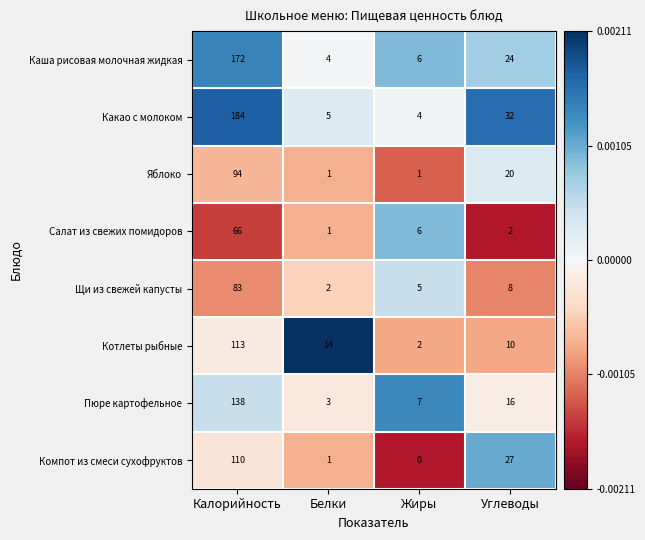

What is the spread (max minus min) of values at Углеводы?

30